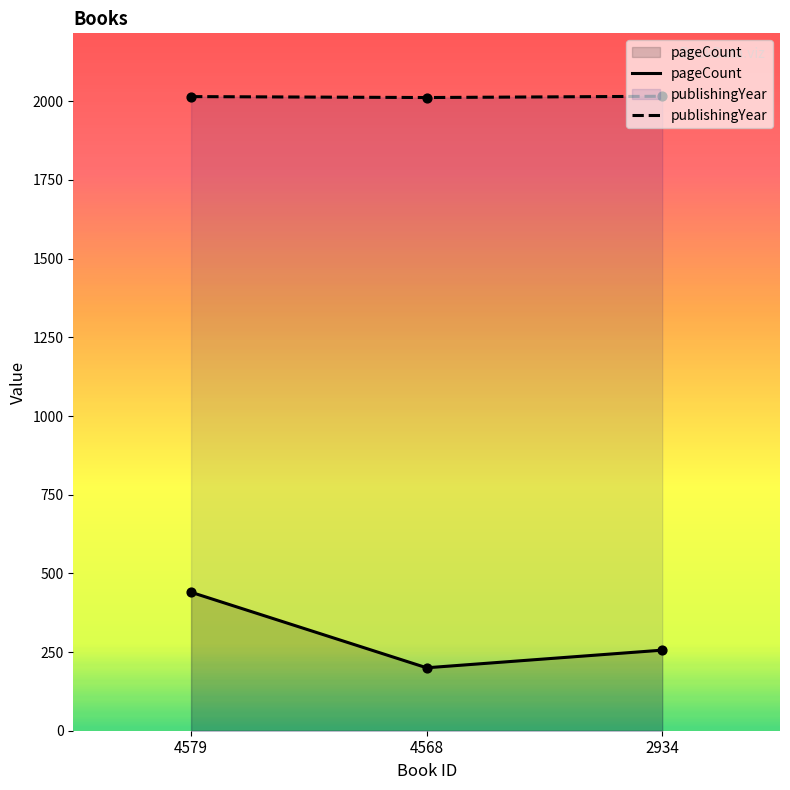

Is the value of pageCount at 4579 greater than the value of publishingYear at 4568?

No